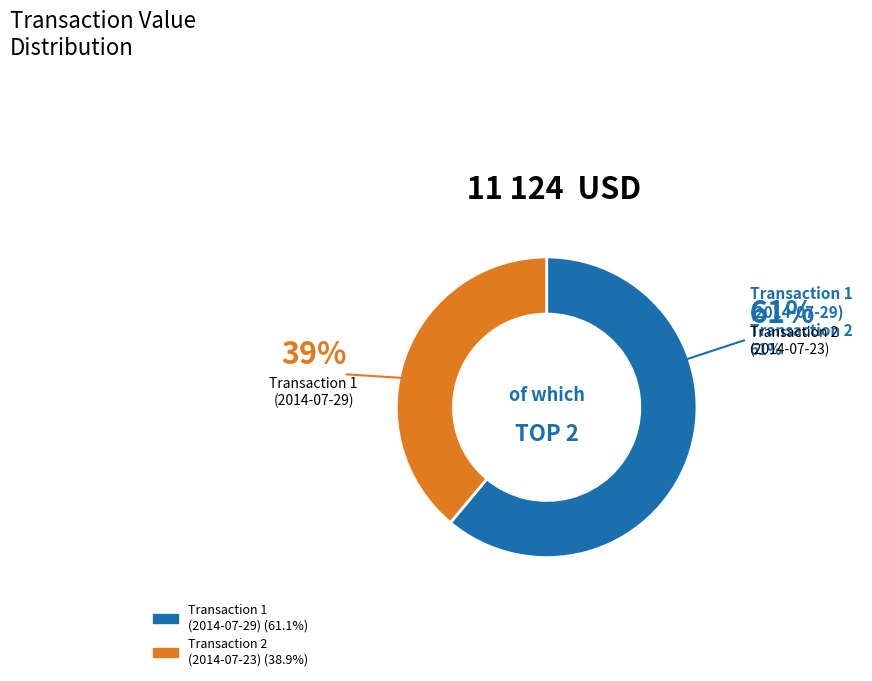

How many slices are in this pie chart?

2